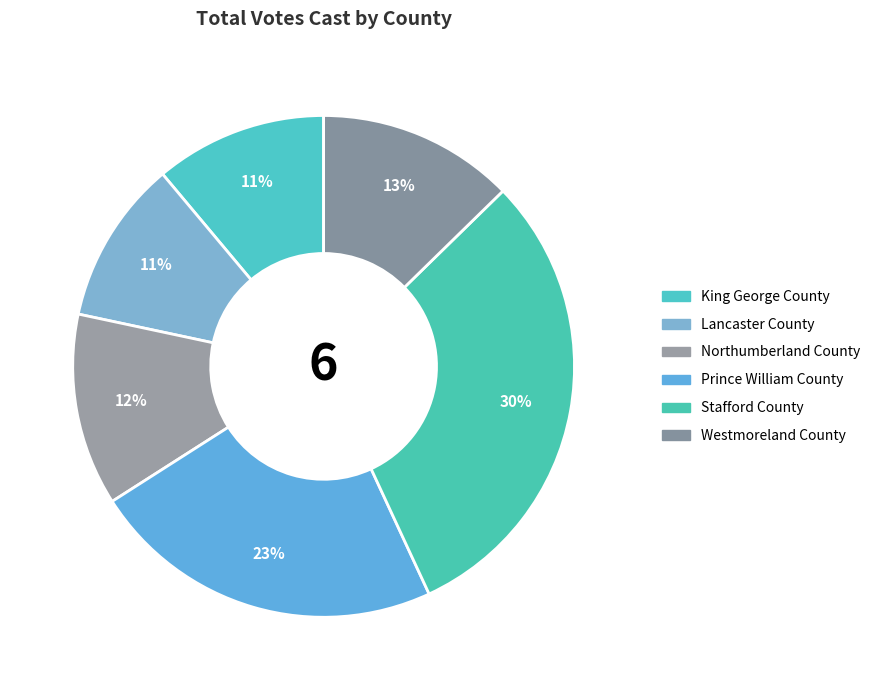

What is the change in value from Prince William County to Stafford County?

+2253